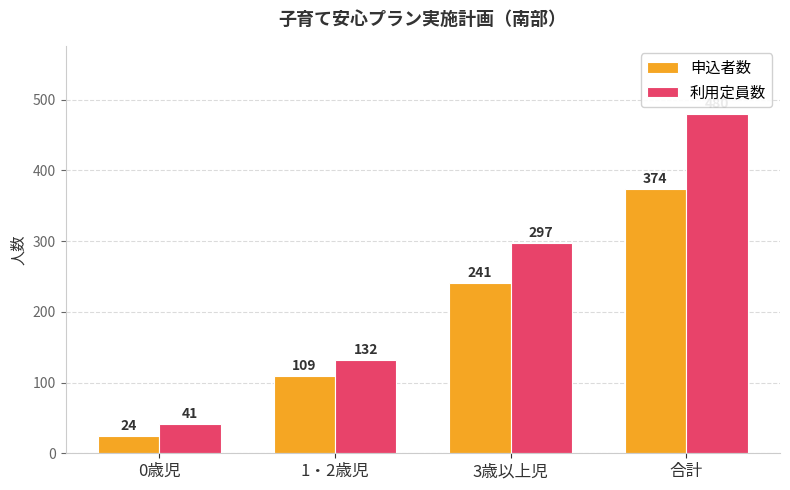

Which series has the largest range (max minus min)?

利用定員数